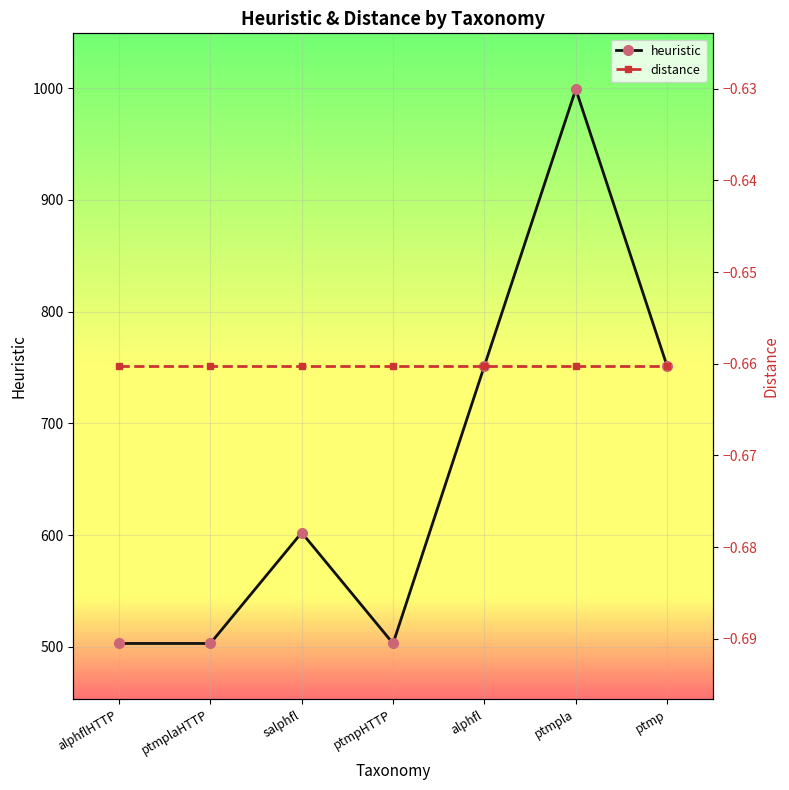

Where is the first local minimum for heuristic?

ptmpHTTP